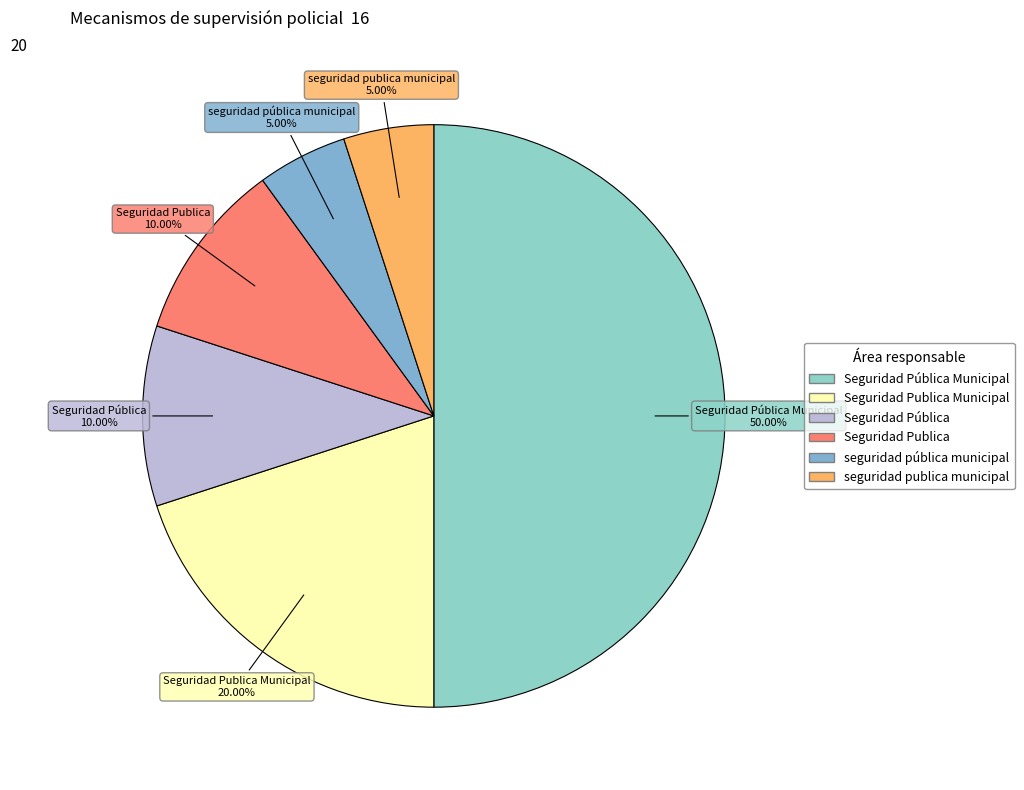

What portion of the pie excludes Seguridad Publica Municipal?

80.0%